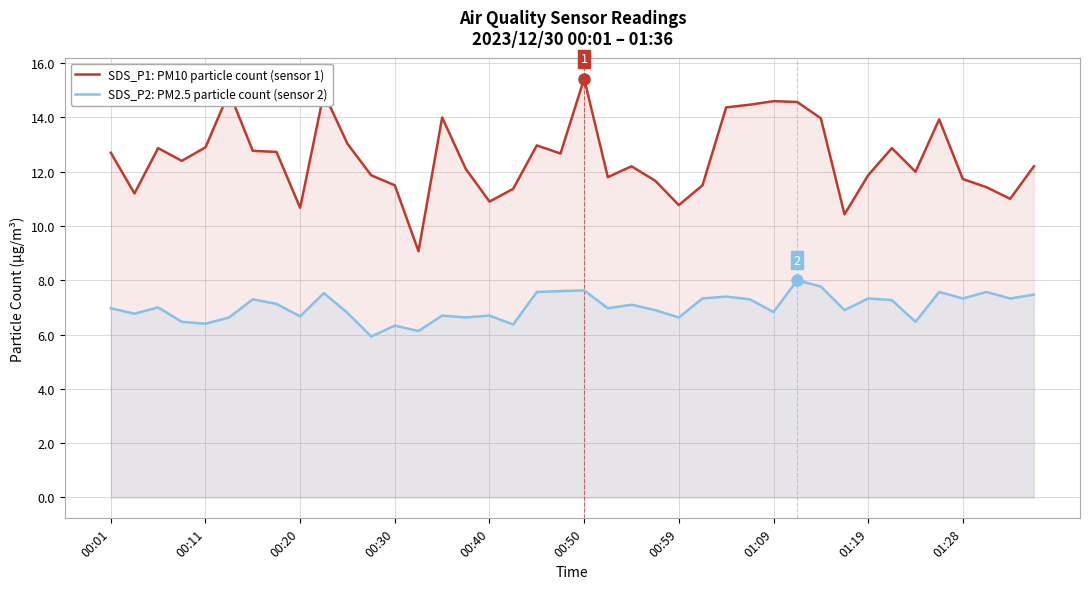

Which series changed the most between 19 and 35?

SDS_P1: PM10 particle count (sensor 1)